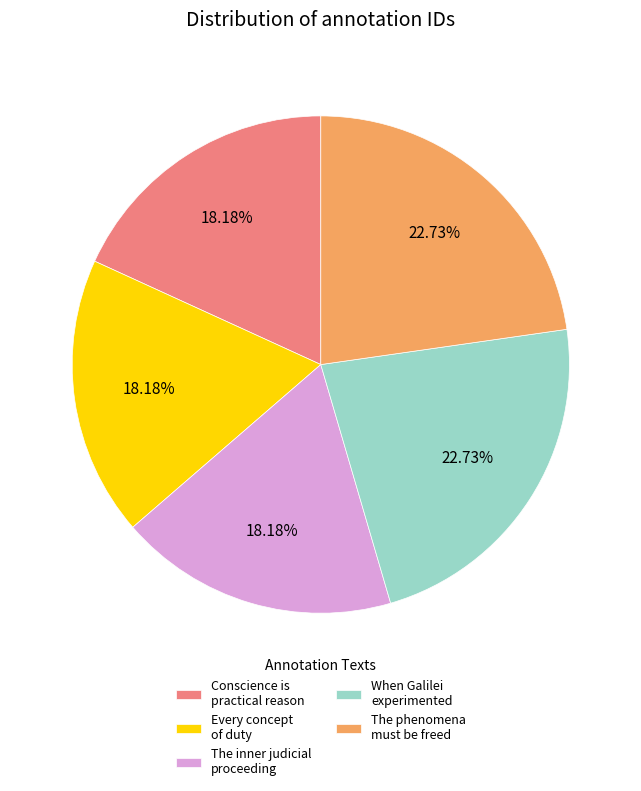

Is there any slice that represents more than half of the pie?

No